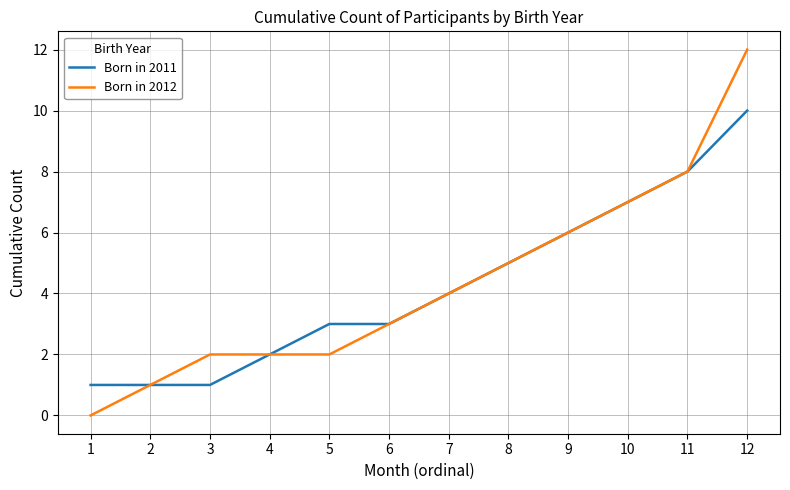

What is the total value across all series at 2?

2